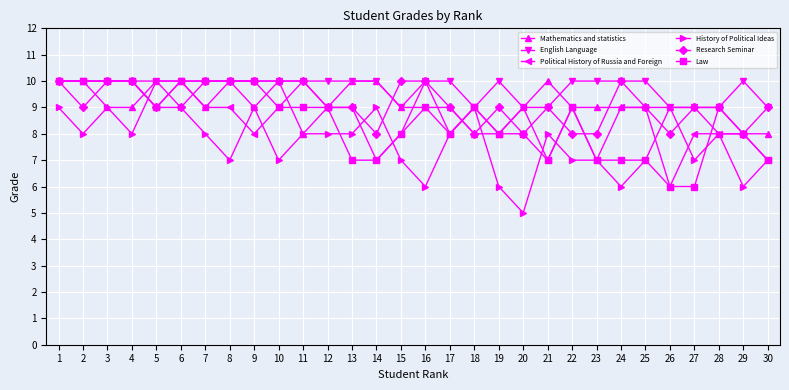

At which category does Research Seminar reach its first local valley?

2